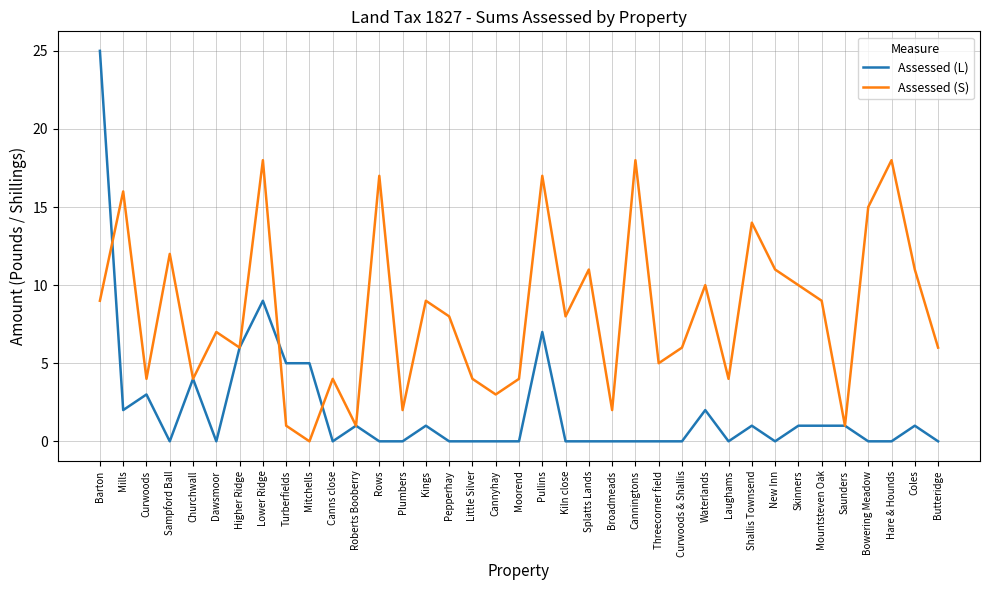

What are all the series names shown in the legend?

Assessed (L), Assessed (S)